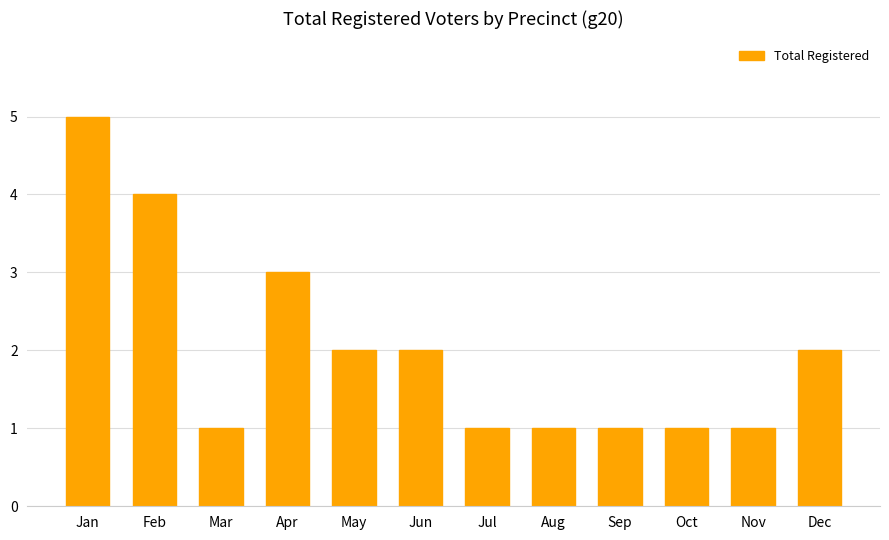

At which label is the value closest to 3?

Apr